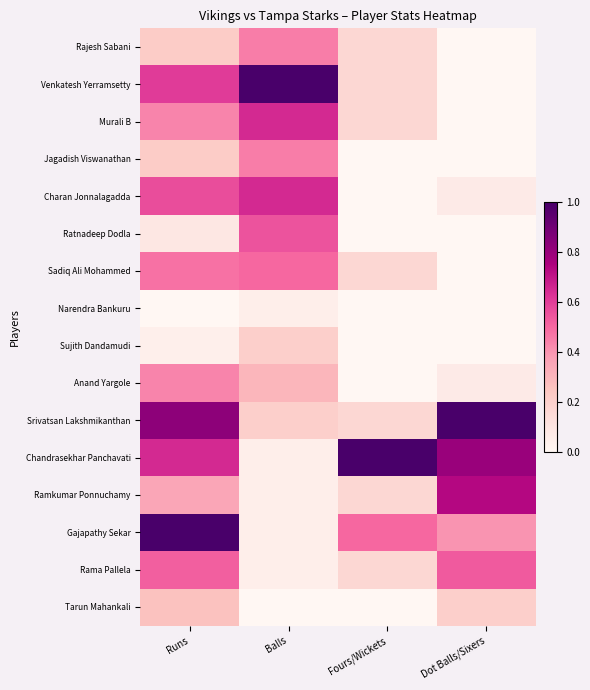

Reading right to left, what are all the values shown in this chart?

Rajesh Sabani: Dot Balls/Sixers=0.0	Fours/Wickets=0.2	Balls=0.5	Runs=0.2
Venkatesh Yerramsetty: Dot Balls/Sixers=0.0	Fours/Wickets=0.2	Balls=1.0	Runs=0.6
Murali B: Dot Balls/Sixers=0.0	Fours/Wickets=0.2	Balls=0.7	Runs=0.4
Jagadish Viswanathan: Dot Balls/Sixers=0.0	Fours/Wickets=0.0	Balls=0.5	Runs=0.2
Charan Jonnalagadda: Dot Balls/Sixers=0.1	Fours/Wickets=0.0	Balls=0.7	Runs=0.6
Ratnadeep Dodla: Dot Balls/Sixers=0.0	Fours/Wickets=0.0	Balls=0.6	Runs=0.1
Sadiq Ali Mohammed: Dot Balls/Sixers=0.0	Fours/Wickets=0.2	Balls=0.5	Runs=0.5
Narendra Bankuru: Dot Balls/Sixers=0.0	Fours/Wickets=0.0	Balls=0.1	Runs=0.0
Sujith Dandamudi: Dot Balls/Sixers=0.0	Fours/Wickets=0.0	Balls=0.2	Runs=0.0
Anand Yargole: Dot Balls/Sixers=0.1	Fours/Wickets=0.0	Balls=0.3	Runs=0.4
Srivatsan Lakshmikanthan: Dot Balls/Sixers=1.0	Fours/Wickets=0.2	Balls=0.2	Runs=0.8
Chandrasekhar Panchavati: Dot Balls/Sixers=0.8	Fours/Wickets=1.0	Balls=0.1	Runs=0.7
Ramkumar Ponnuchamy: Dot Balls/Sixers=0.7	Fours/Wickets=0.2	Balls=0.1	Runs=0.3
Gajapathy Sekar: Dot Balls/Sixers=0.4	Fours/Wickets=0.5	Balls=0.1	Runs=1.0
Rama Pallela: Dot Balls/Sixers=0.5	Fours/Wickets=0.2	Balls=0.1	Runs=0.5
Tarun Mahankali: Dot Balls/Sixers=0.2	Fours/Wickets=0.0	Balls=0.0	Runs=0.3